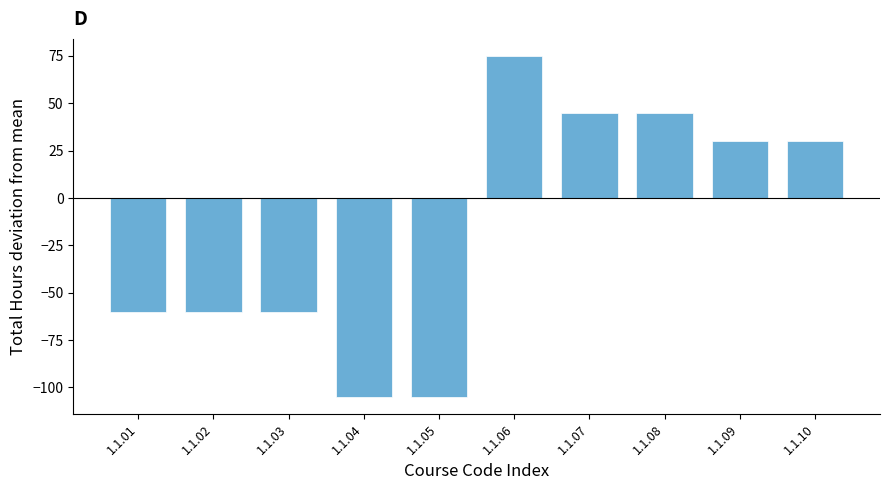

Reading right to left, what are all the values shown in this chart?

1.1.10=30	1.1.09=30	1.1.08=45	1.1.07=45	1.1.06=75	1.1.05=-105	1.1.04=-105	1.1.03=-60	1.1.02=-60	1.1.01=-60